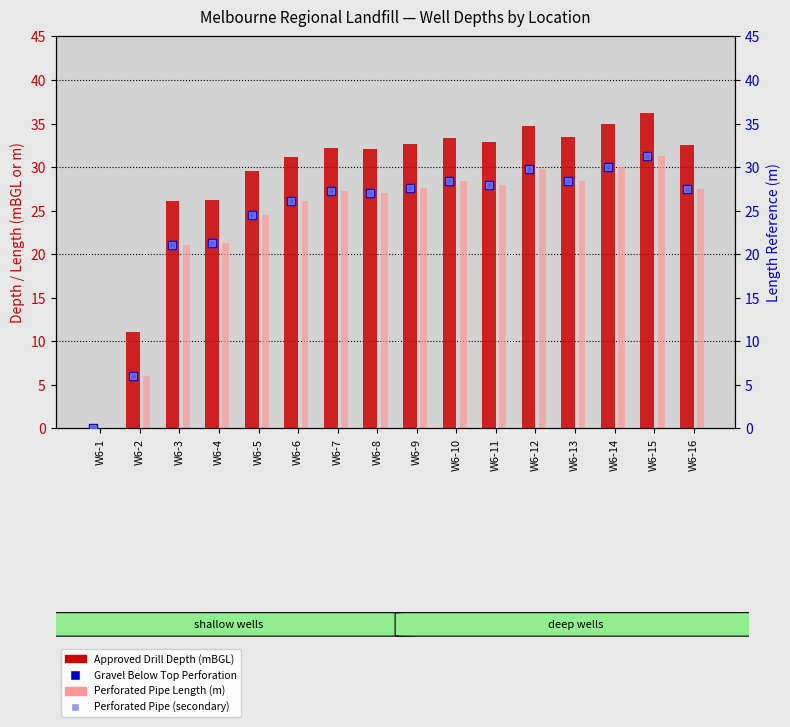

Which series has the widest spread of Y values?

Approved Drill Depth (mBGL)